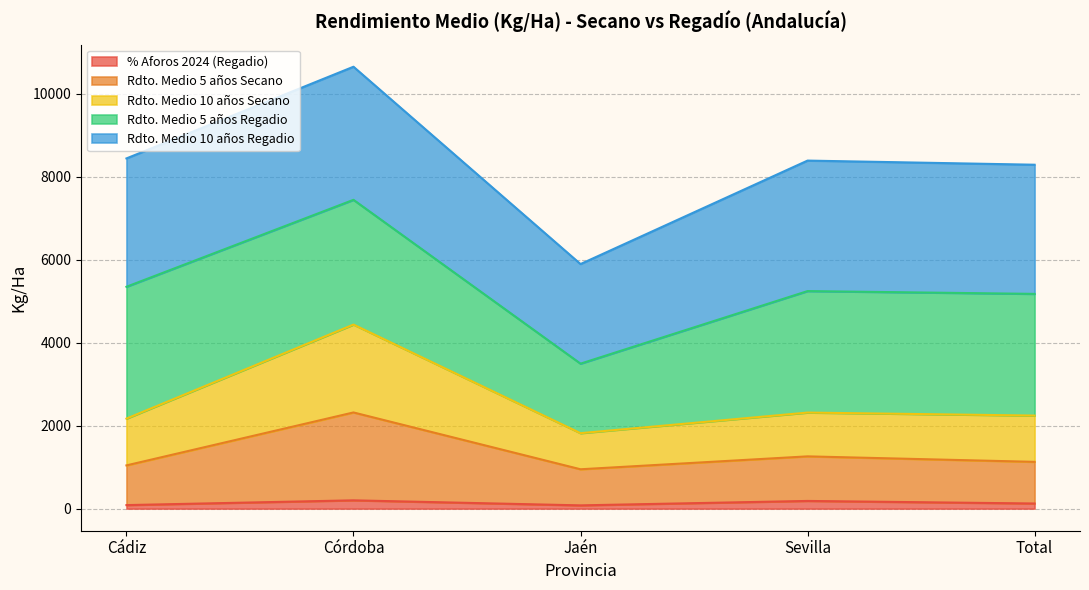

What is the label of the 4th point from the right?

Córdoba